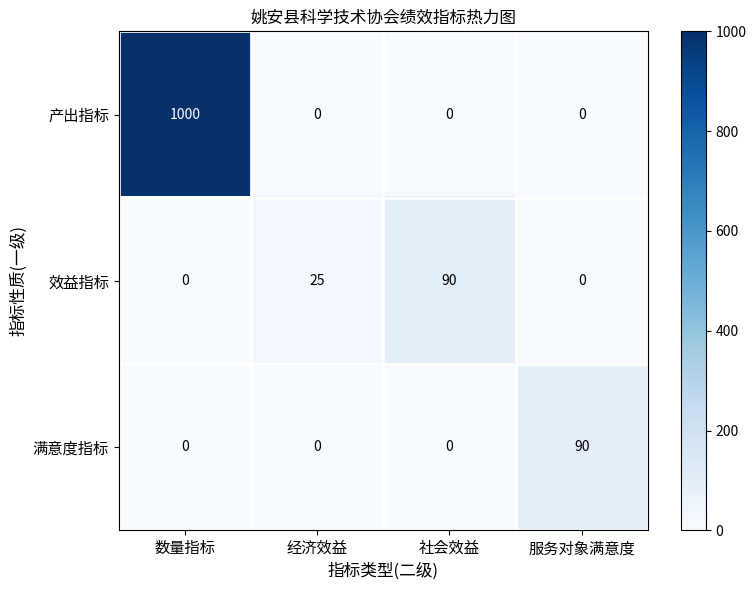

At which label does 满意度指标 reach its peak?

服务对象满意度